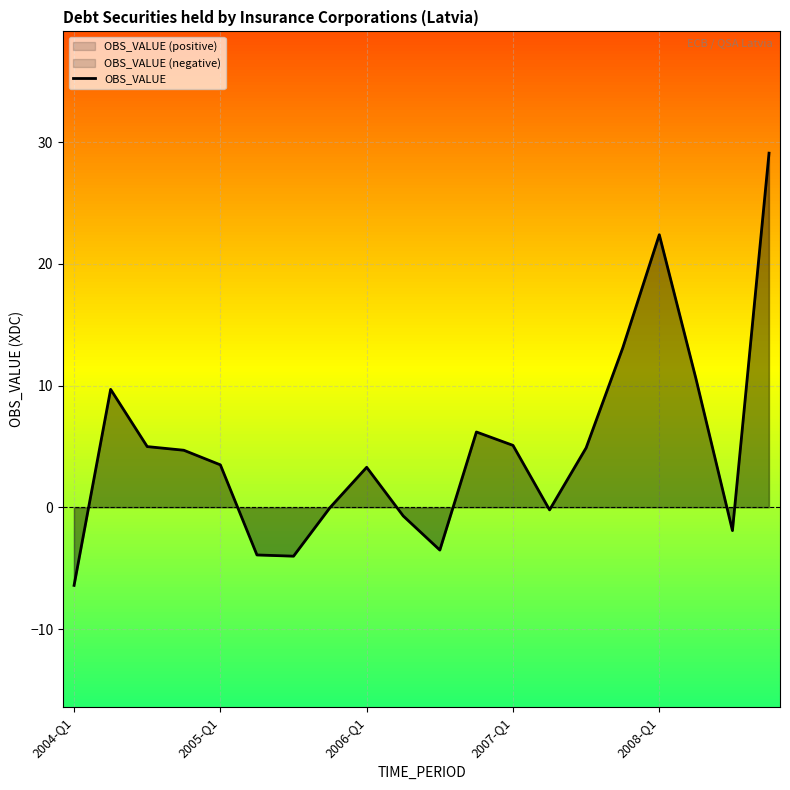

What is the highest value of the OBS_VALUE series?

29.1